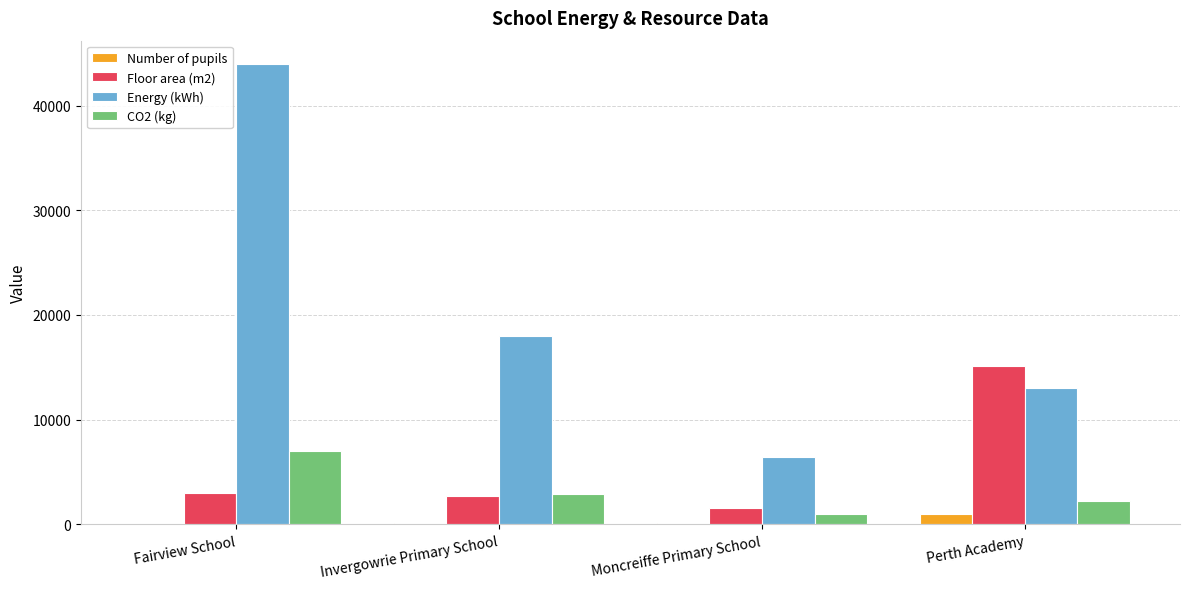

Which series has the largest total across all categories?

Energy (kWh)